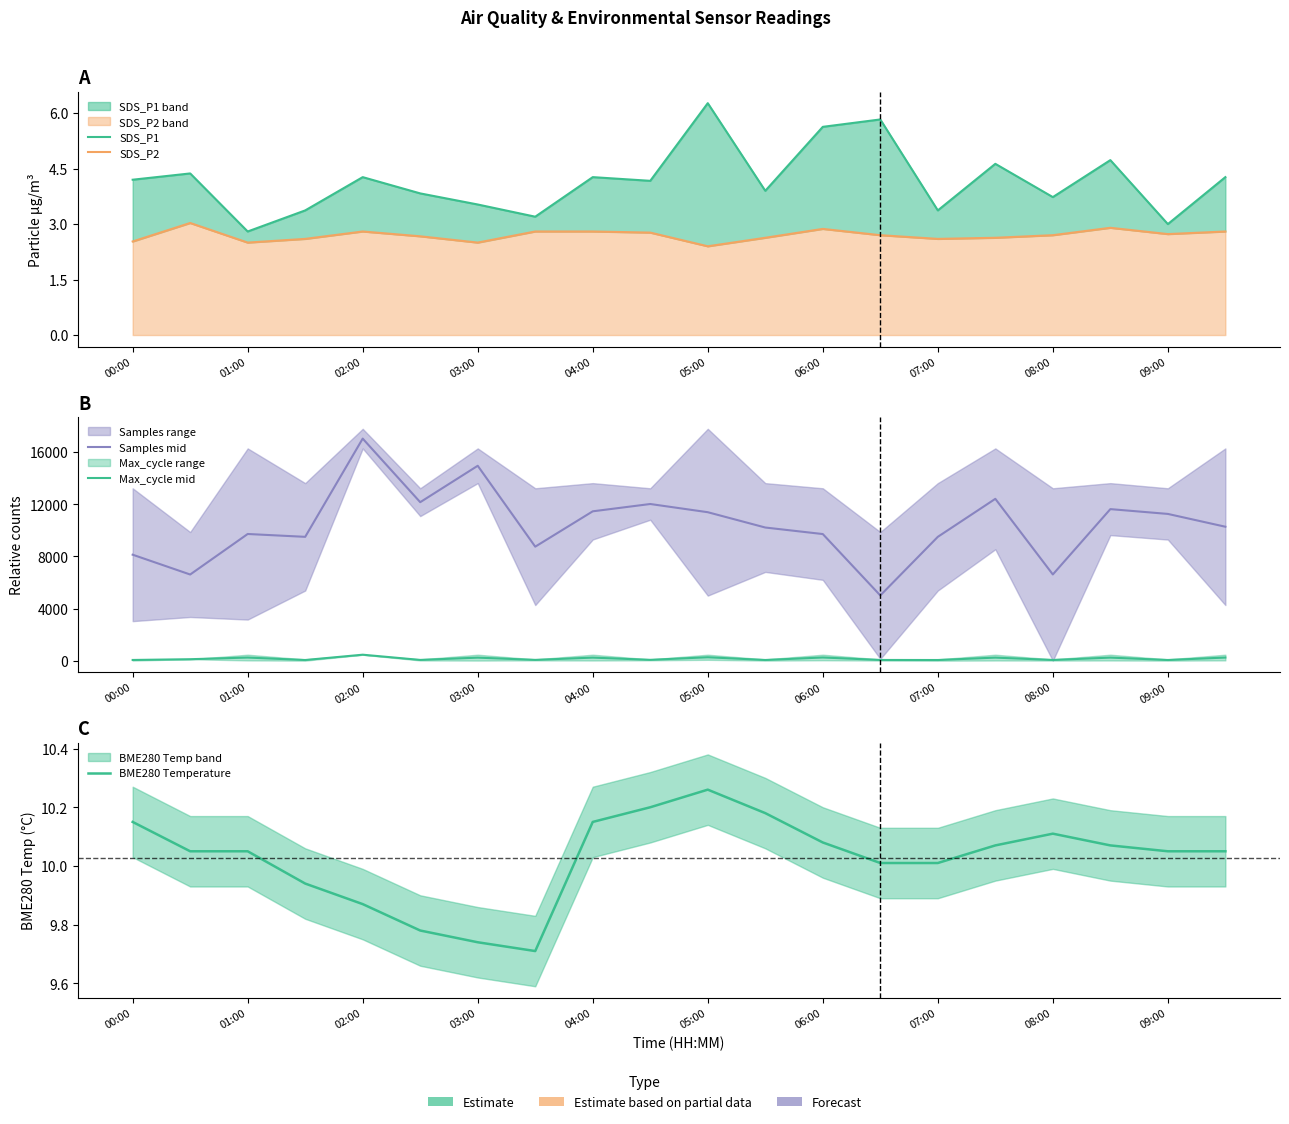

Is the value of SDS_P2 at 03:00 greater than the value of BME280 Temperature at 08:00?

No